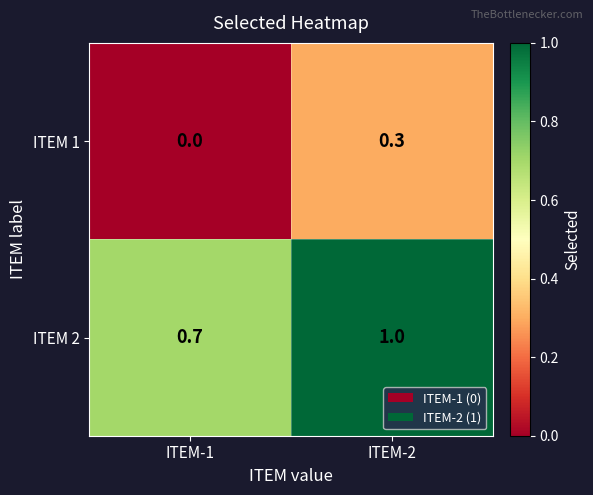

At ITEM-2, list the series in order from smallest to largest.

ITEM 1, ITEM 2